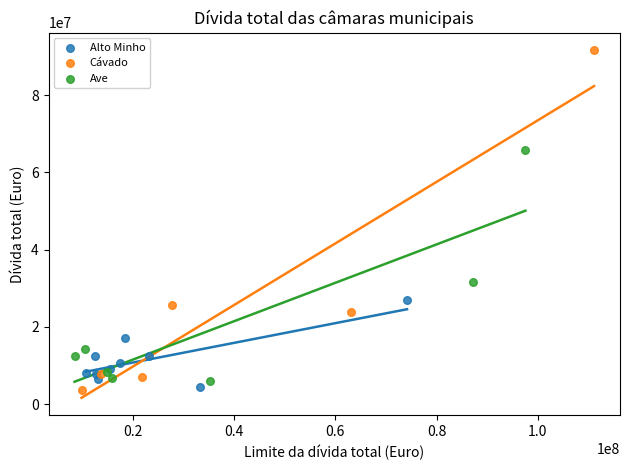

What are all the series names shown in the legend?

Alto Minho, Cávado, Ave